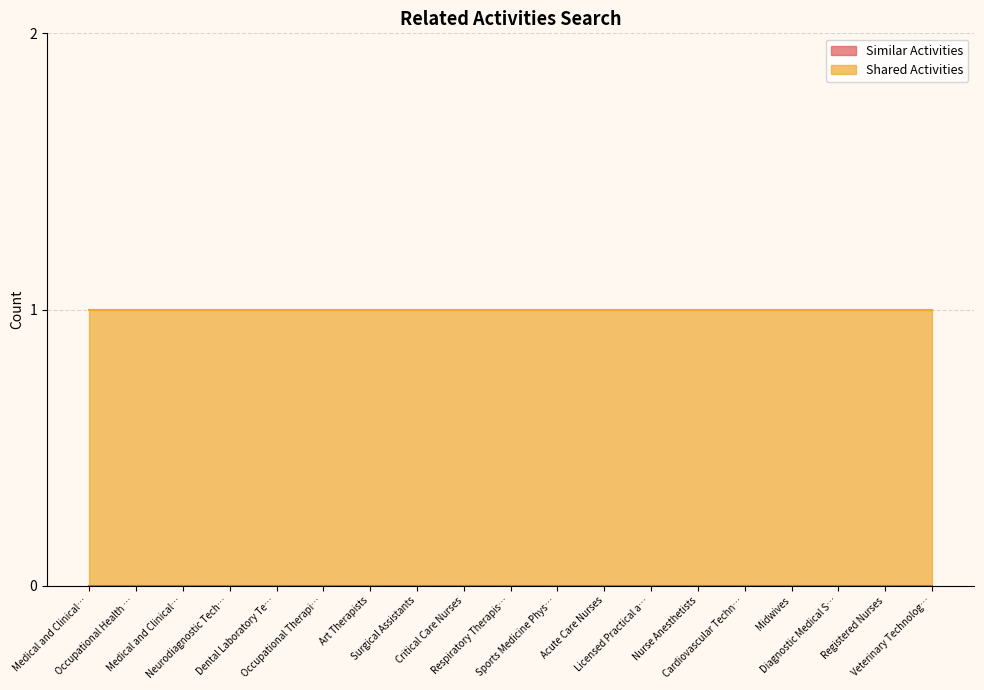

Which series has the widest spread of values?

Similar Activities